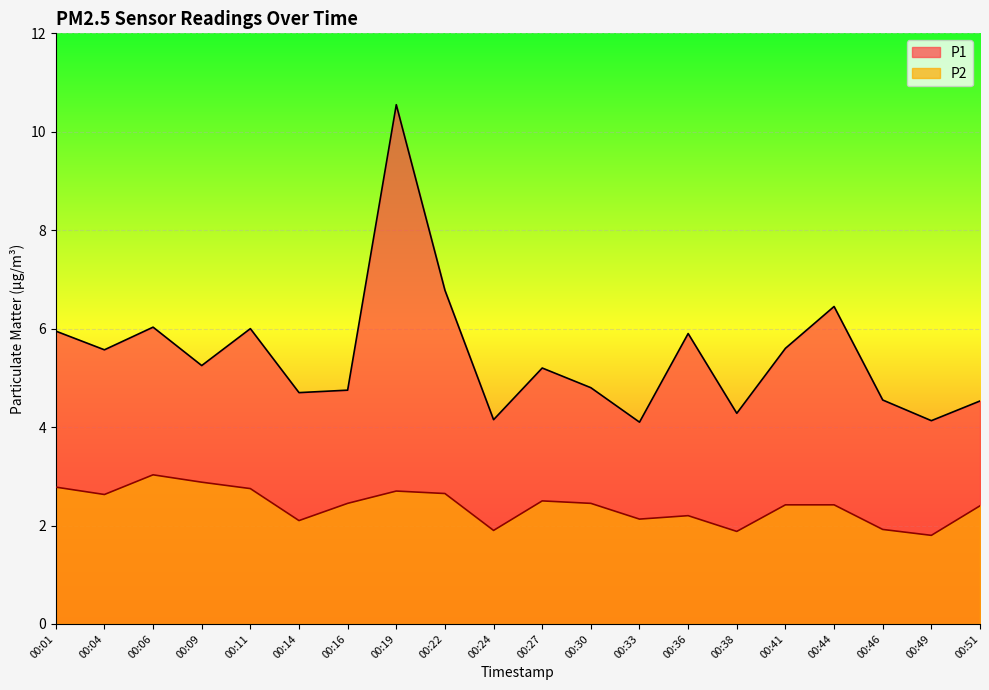

Between 00:36 and 00:49, which series saw the biggest shift?

P1